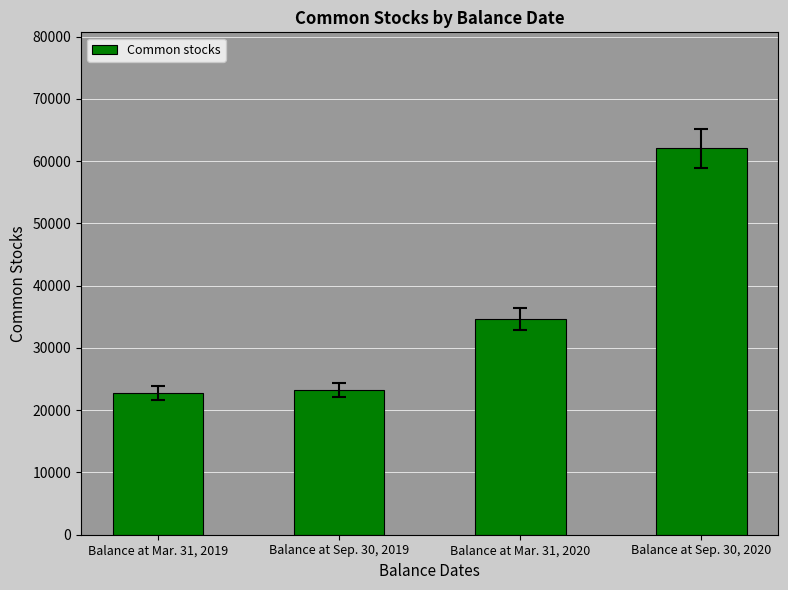

Reading right to left, list all the values displayed in this chart.

62057	34667	23224	22706